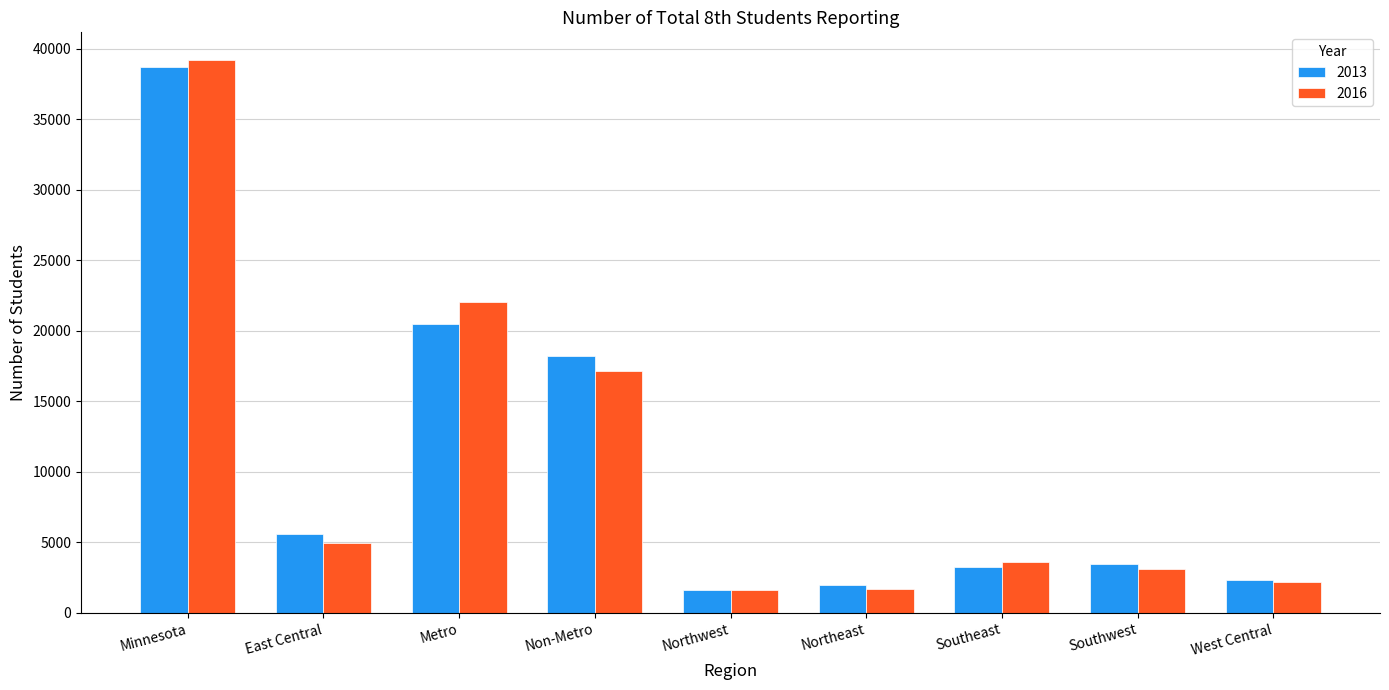

True or false: 2013 has a value of 20516 at Metro.

True